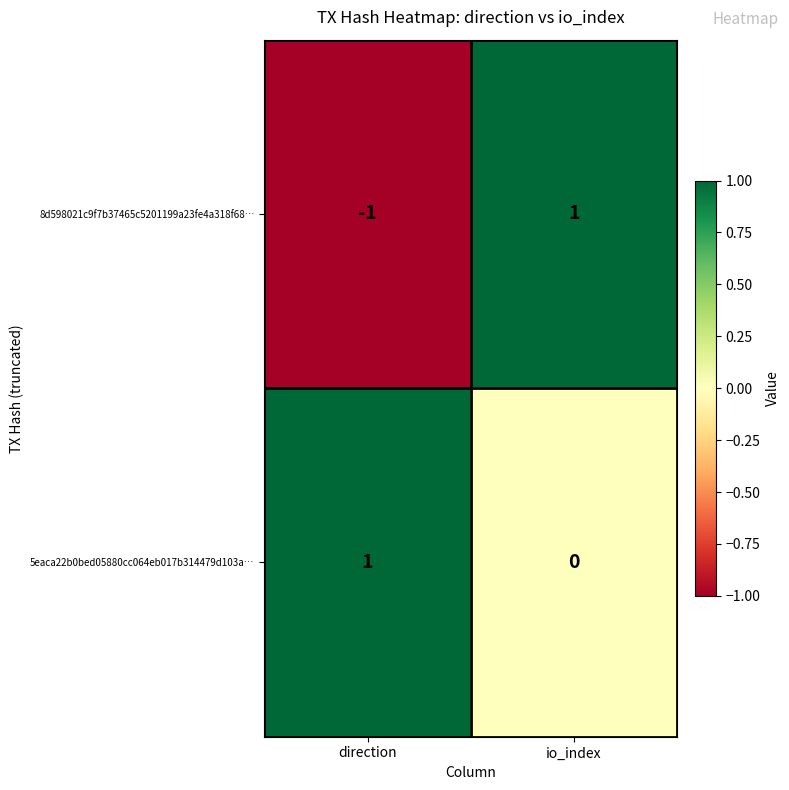

Rank the series at direction from highest to lowest value.

5eaca22b0bed05880cc064eb017b314479d103a…, 8d598021c9f7b37465c5201199a23fe4a318f68…